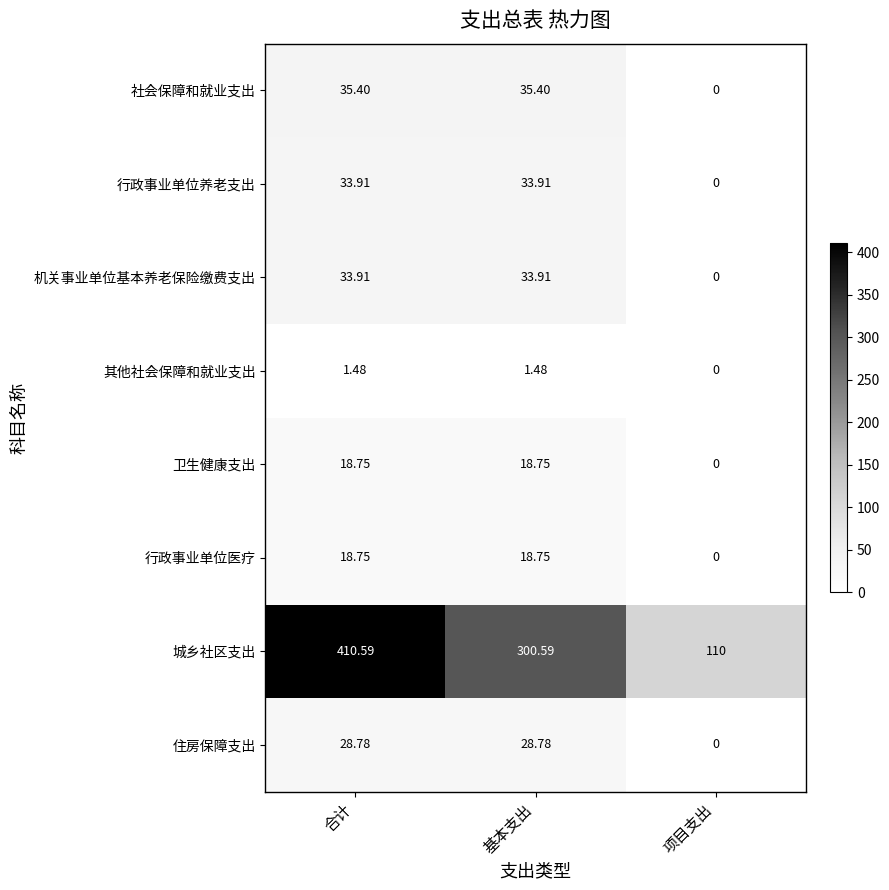

At which category is the sum across all series the highest?

合计